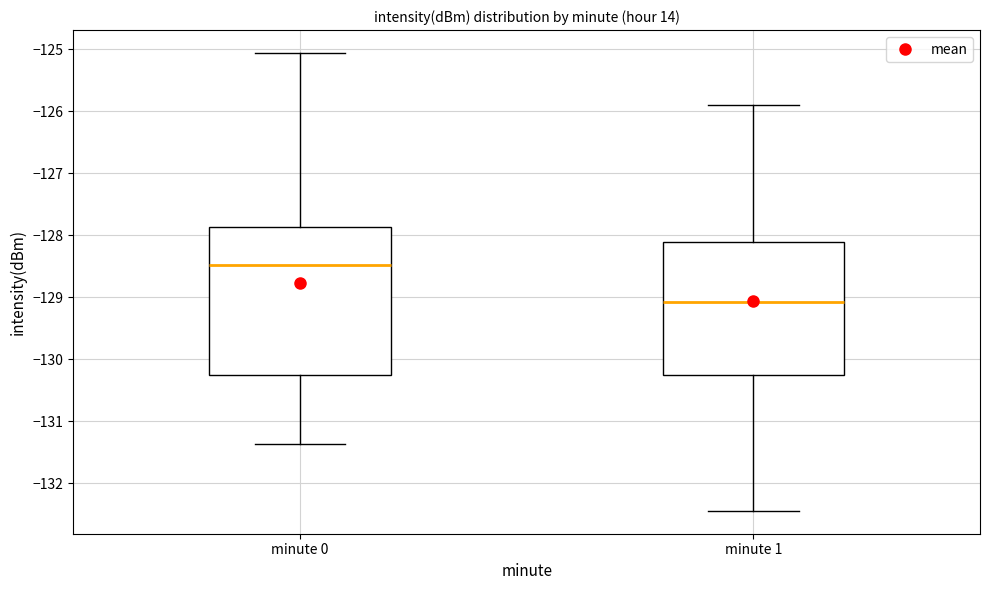

Which box is the tallest, from its lower edge to its upper edge?

minute 0